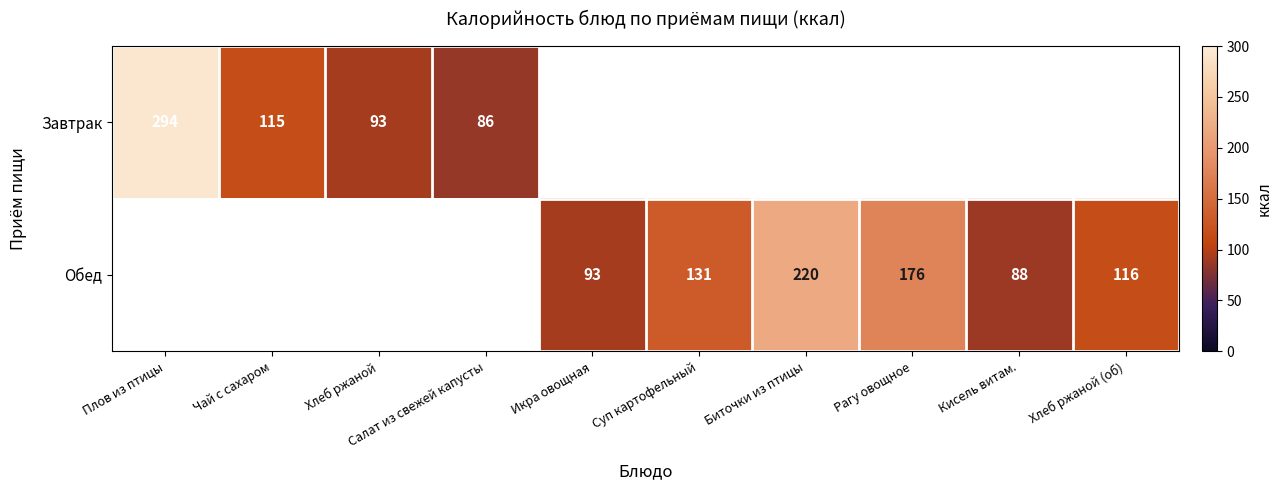

The Обед series shows 46 at Кисель витам.. True or false?

False